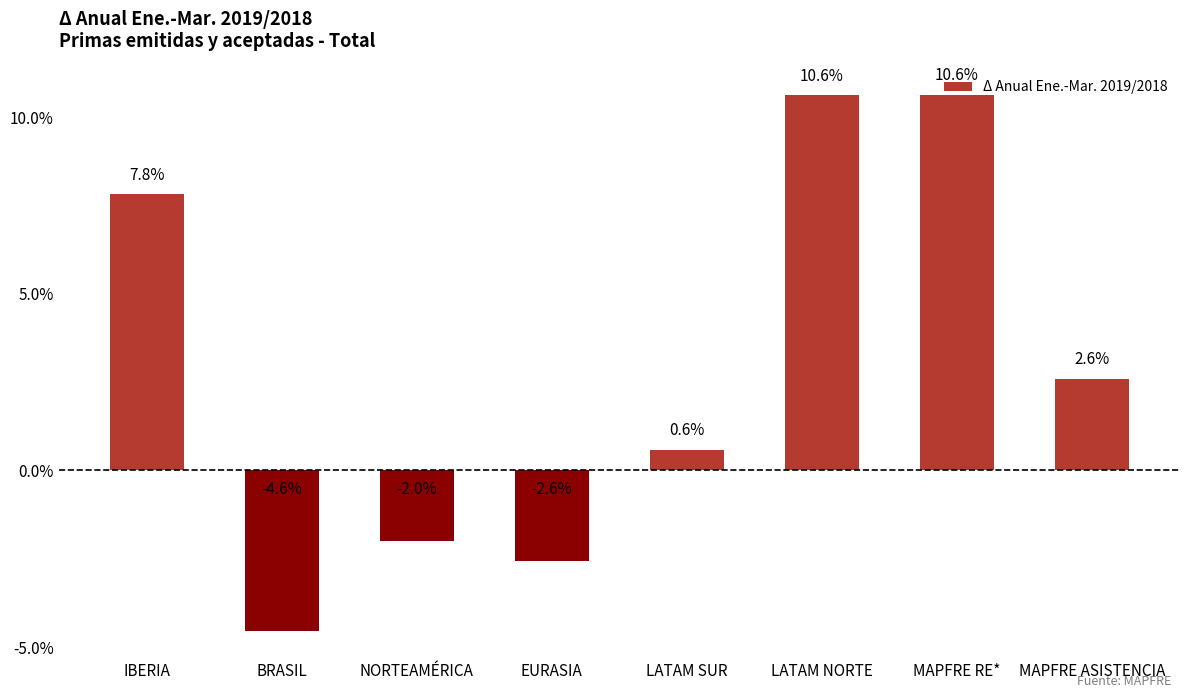

The chart shows a value of 0.0 at MAPFRE RE*. True or false?

False